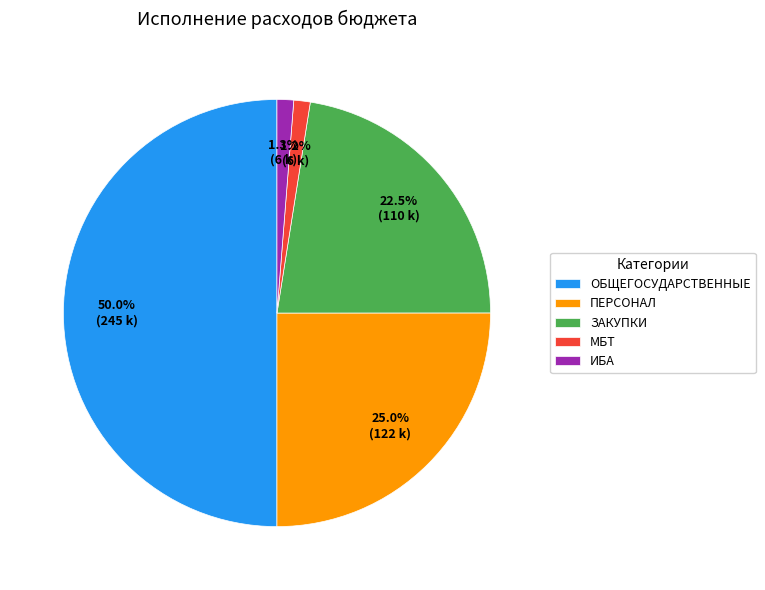

Combined, do ПЕРСОНАЛ and МБТ account for over 50%?

No